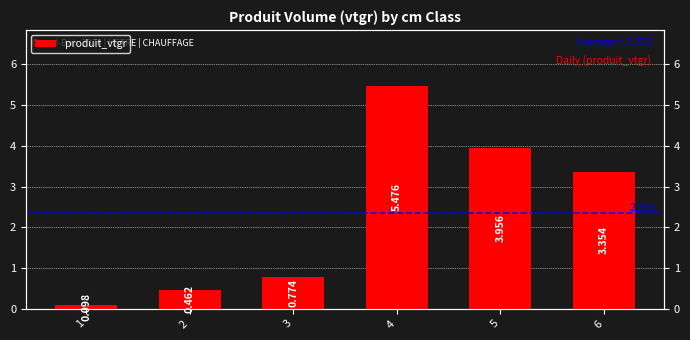

Rank the categories by value from highest to lowest.

4, 5, 6, 3, 2, 1